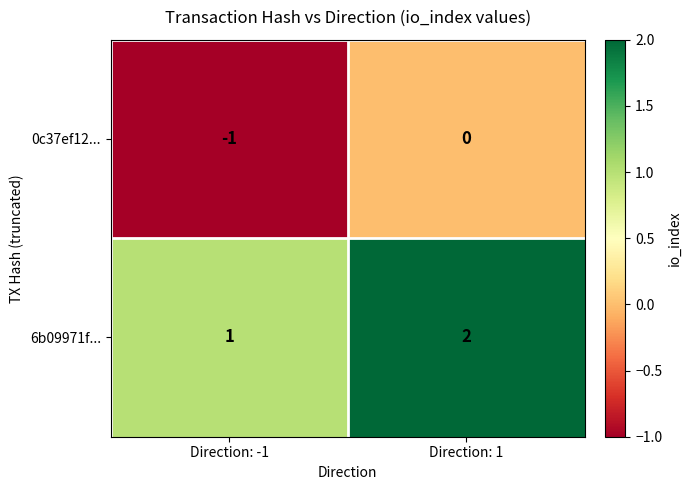

What is the maximum value shown in the chart?

2